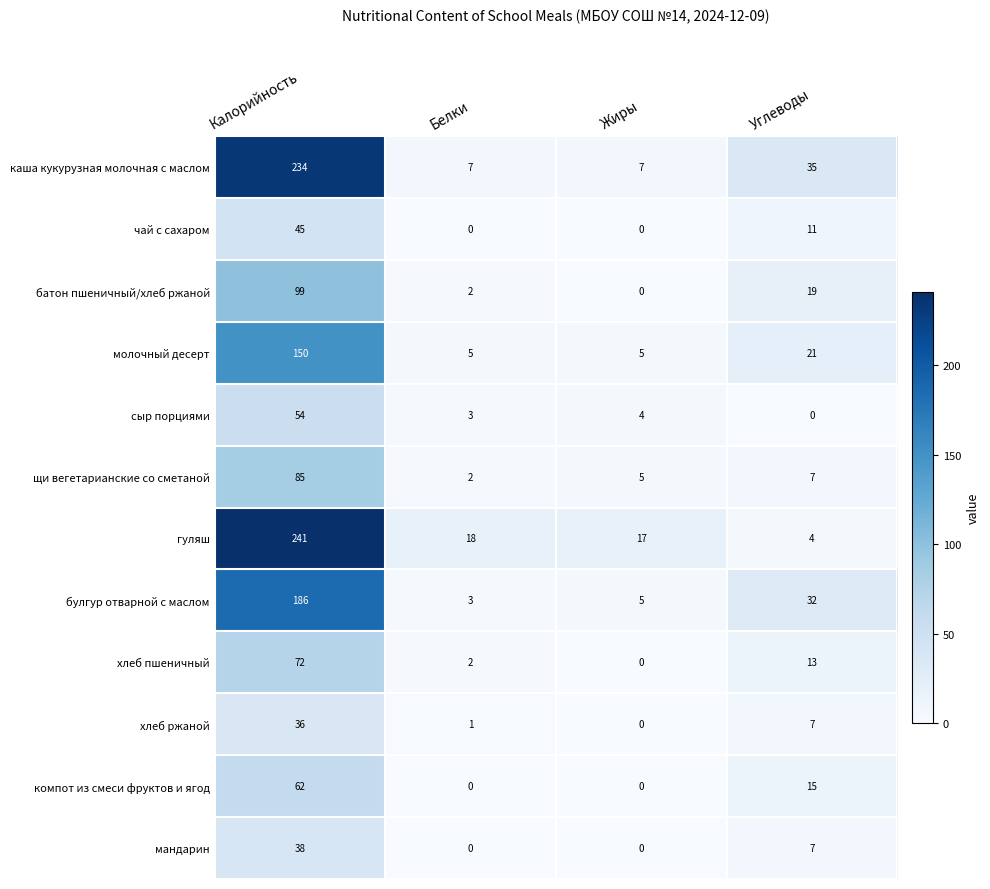

How many positive values does the мандарин series have?

2